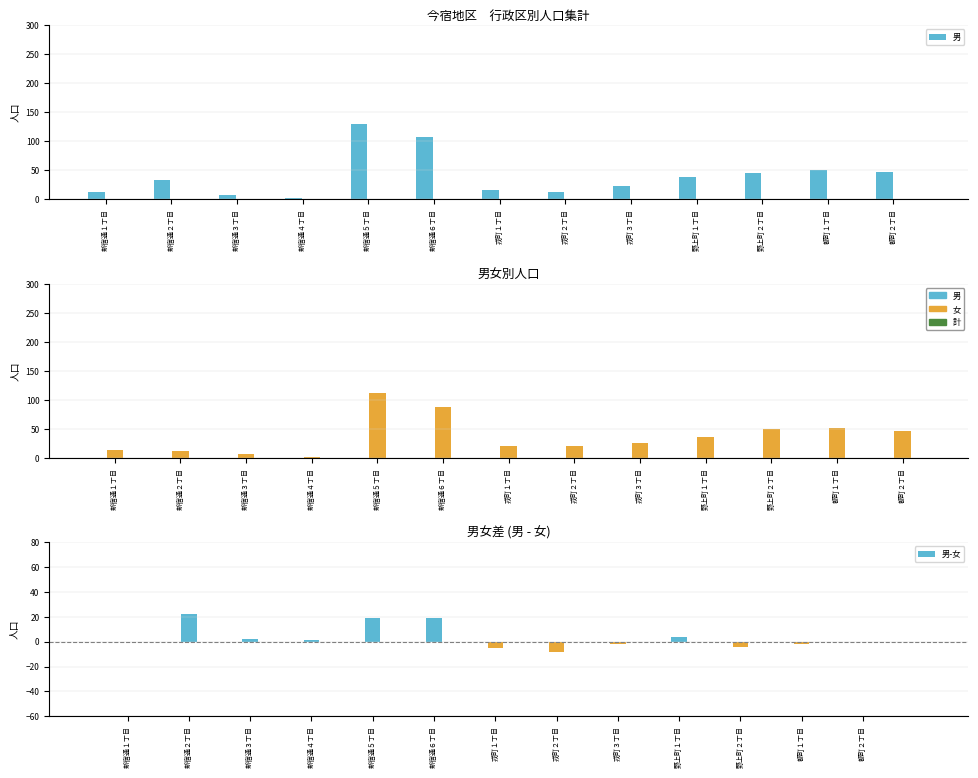

Read the 女 value at 野上町１丁目.

35